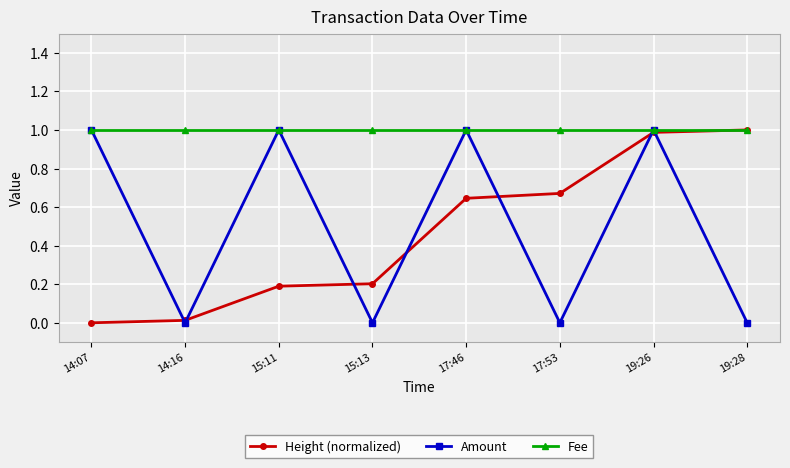

At which category is the sum across all series the highest?

19:26